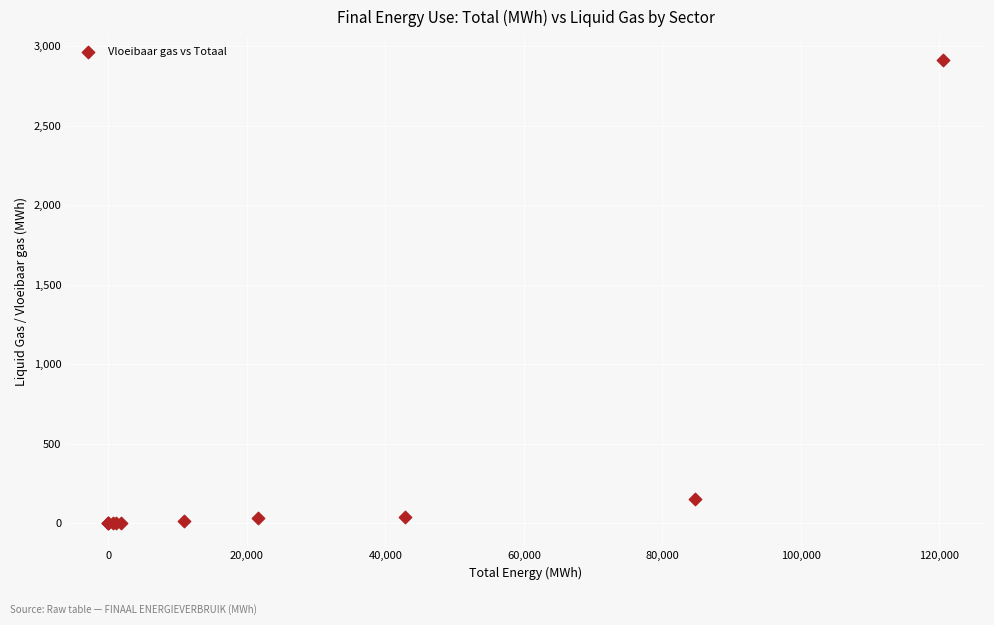

What Y value in the scatter plot is closest to 1456?

153.7